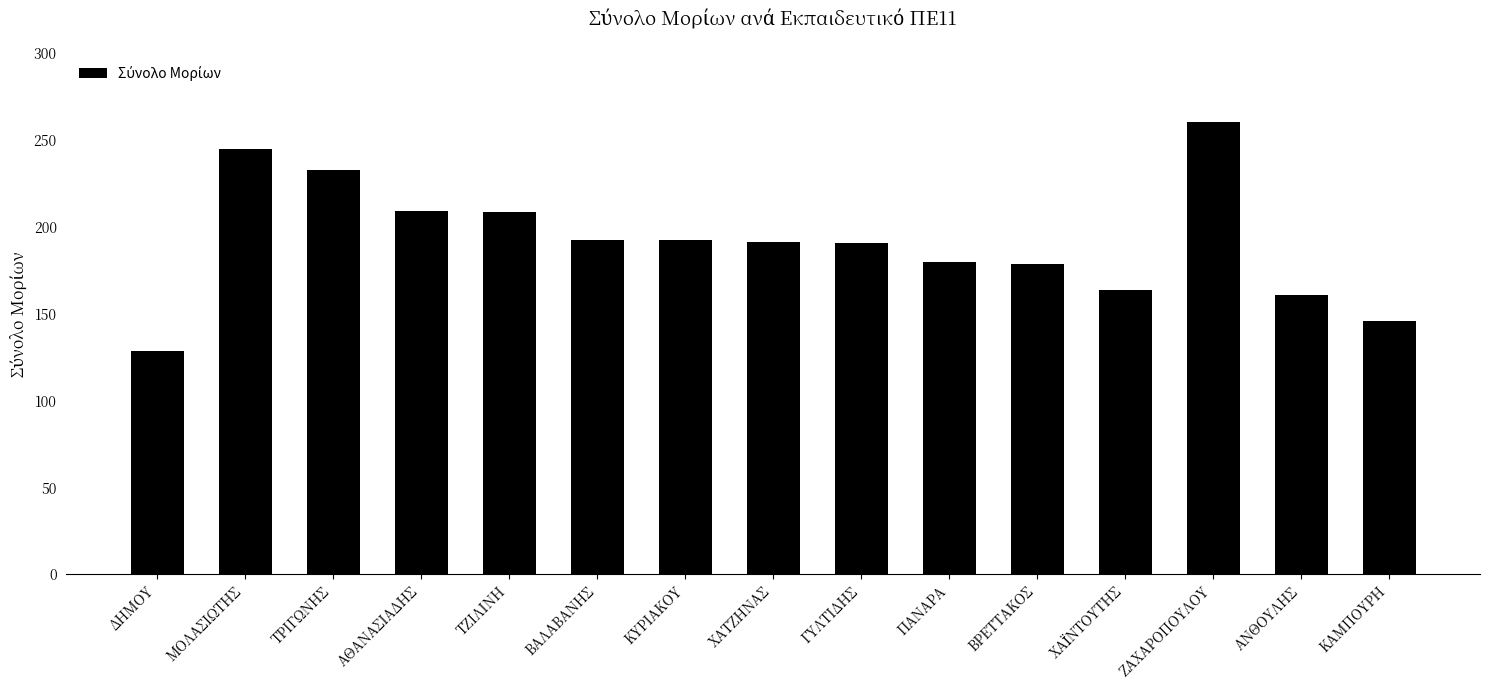

What is the smallest value displayed?

128.6